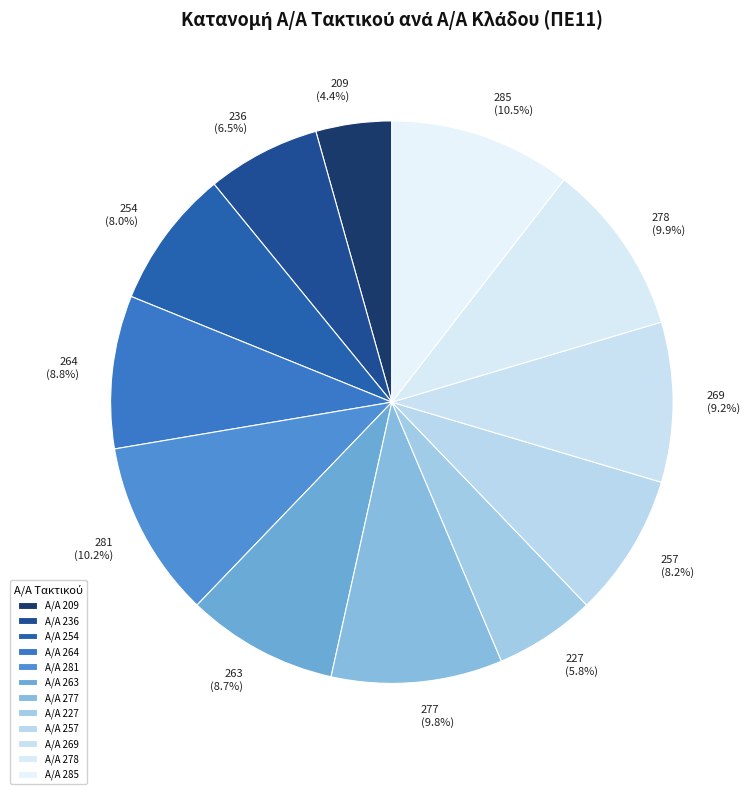

Count the number of slices in the pie.

12